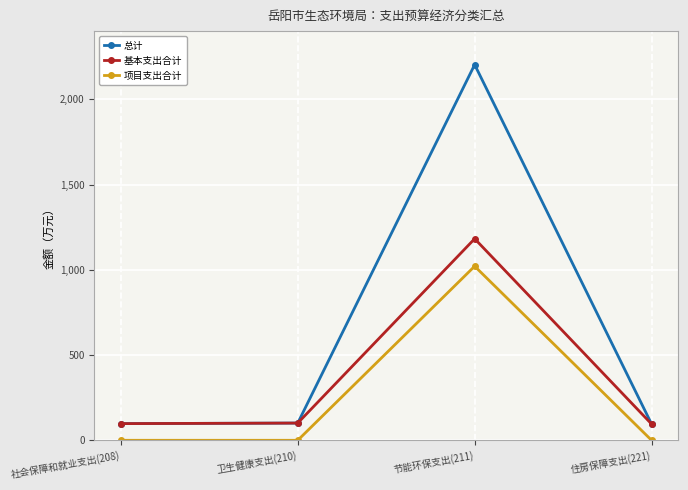

What is the total value across all series at 节能环保支出(211)?

4406.4